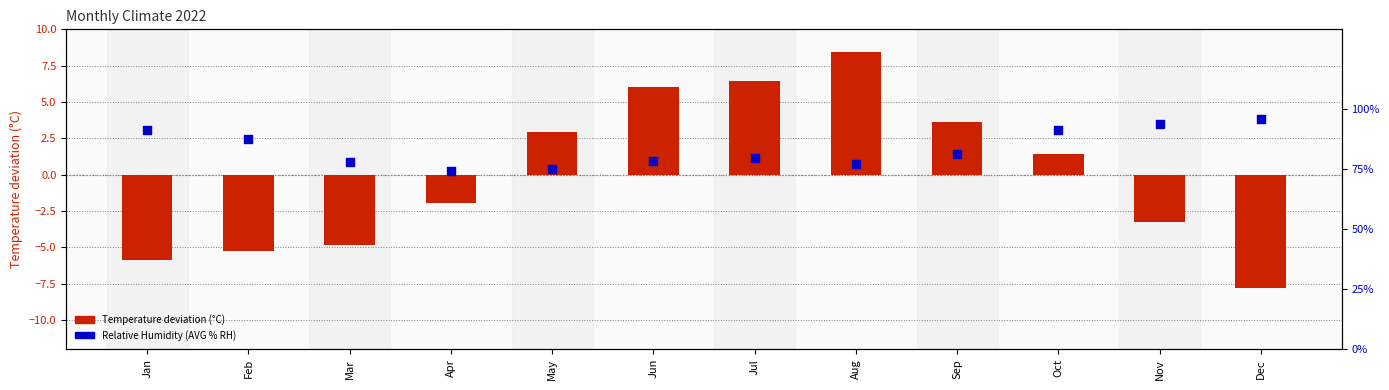

Which series has the largest Y range (max minus min)?

Relative Humidity (AVG % RH)